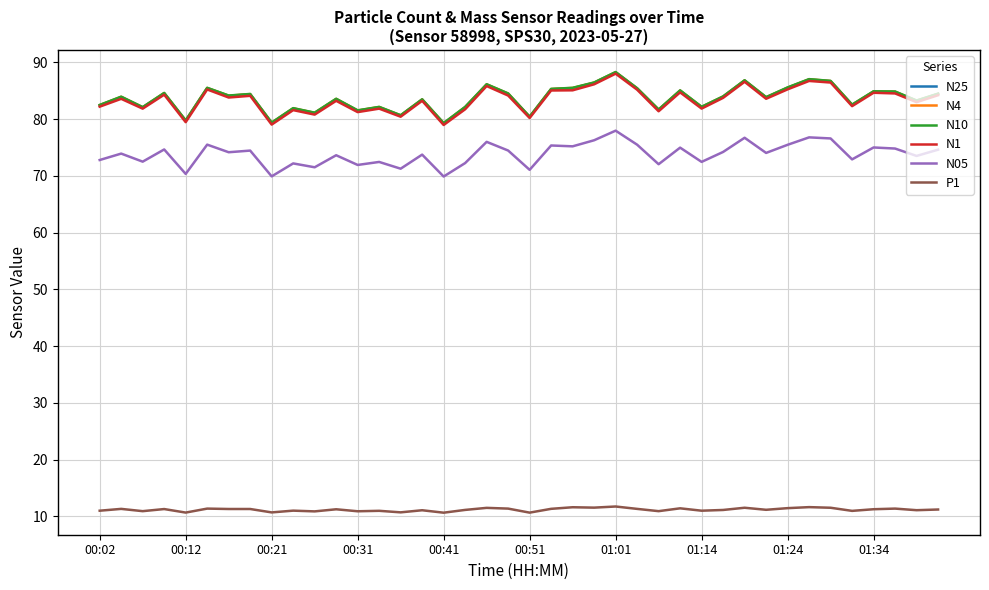

What is the minimum value shown in the chart?

10.6